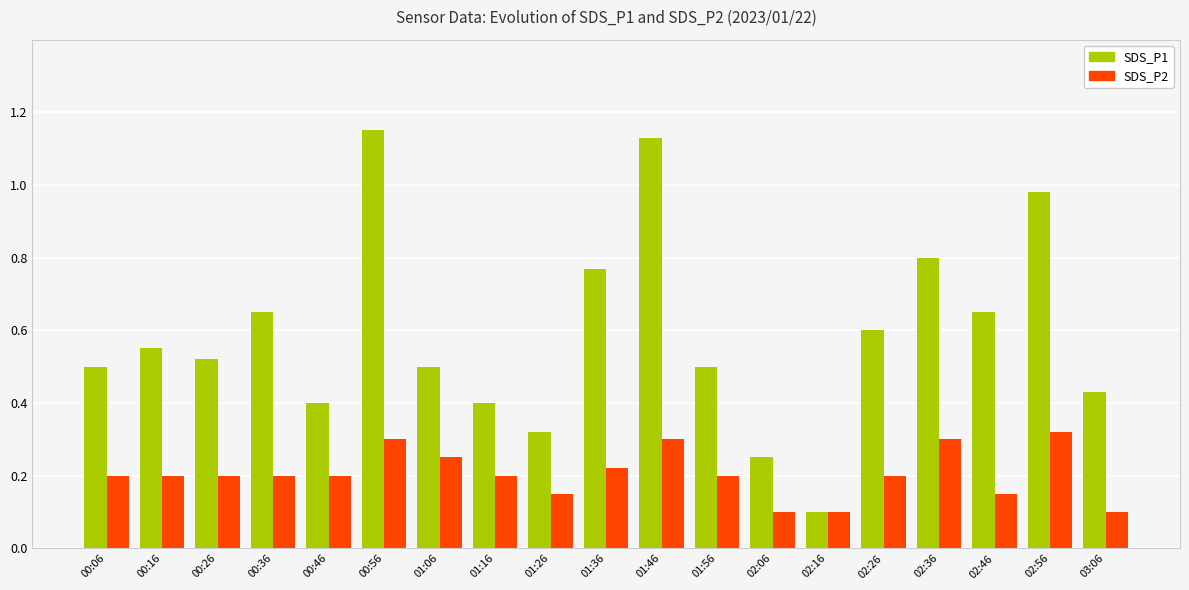

Count the number of data series in this chart.

2